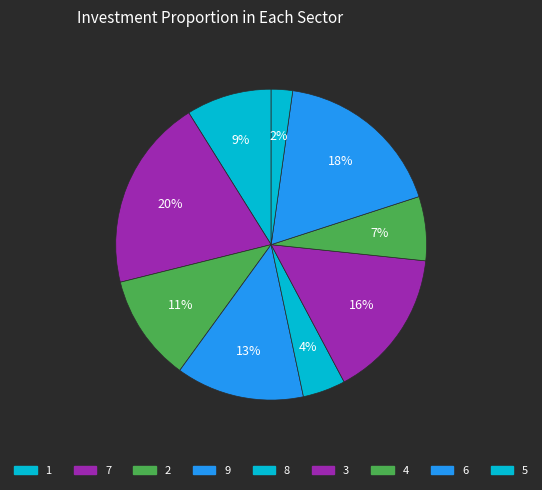

Count the number of slices in the pie.

9